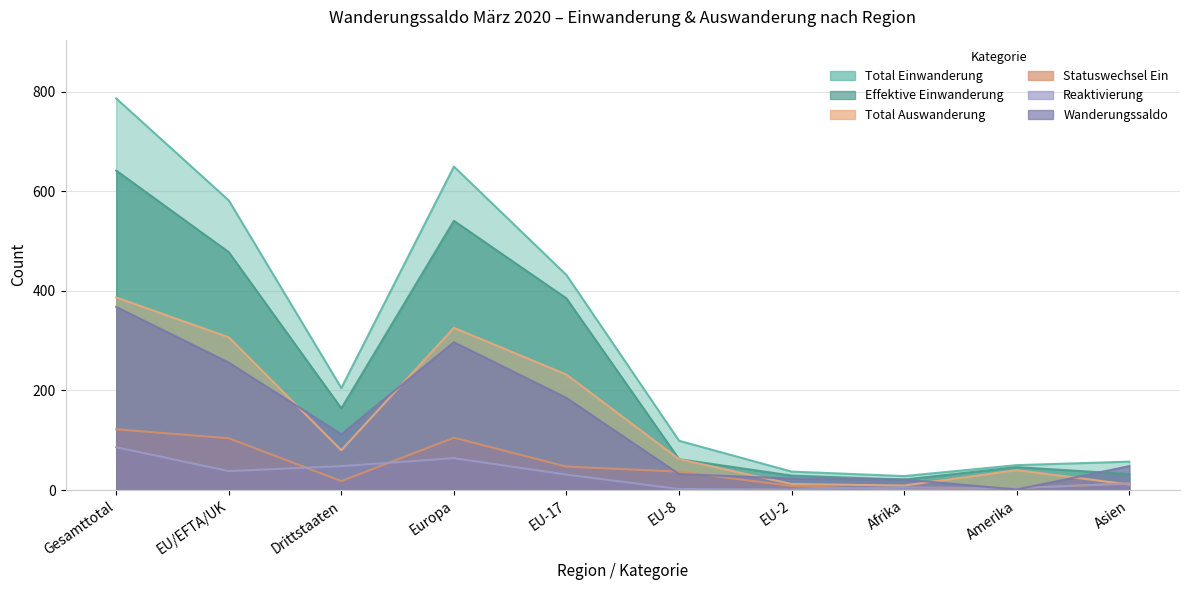

What is the label of the 6th point from the right?

EU-17